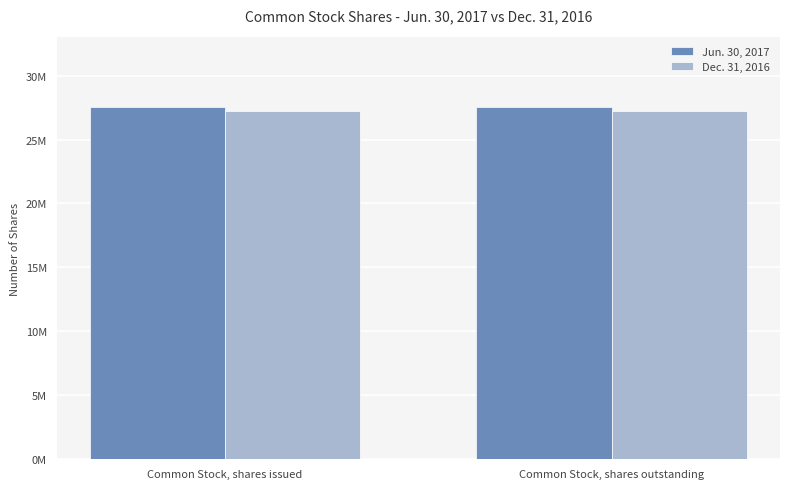

Reading left to right, extract all data points from this chart.

Jun. 30, 2017: 27537000	27537000
Dec. 31, 2016: 27249000	27249000